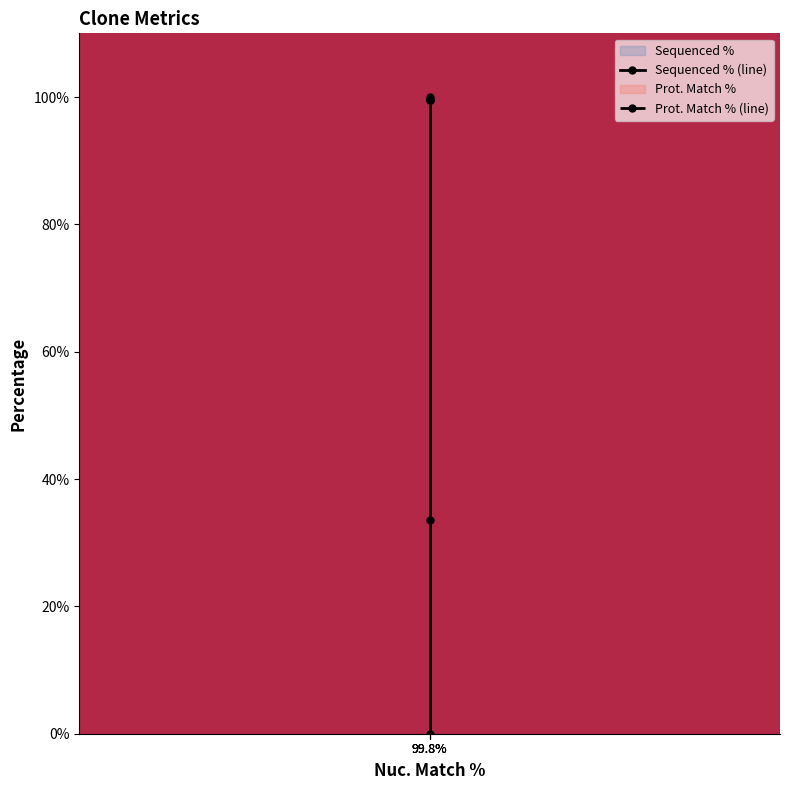

List the series in order of their overall mean, highest first.

Prot. Match % (line), Sequenced % (line)